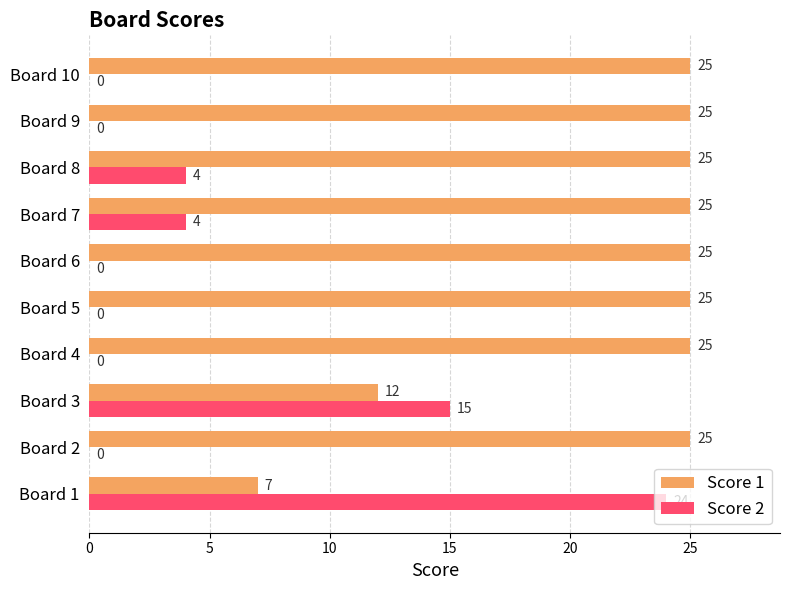

Is it true that Score 2 equals 0 at Board 9?

True